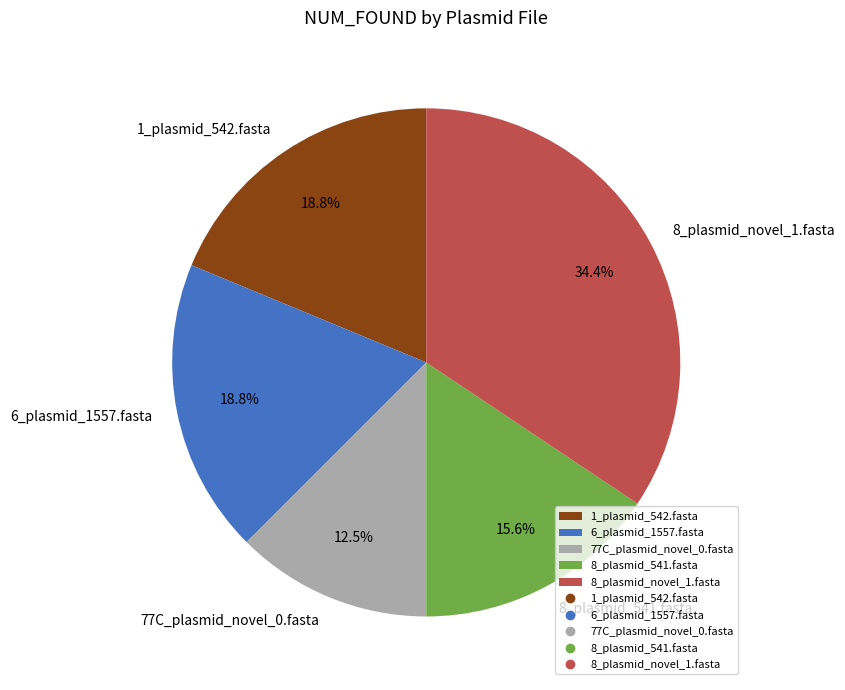

Count the number of slices in the pie.

5